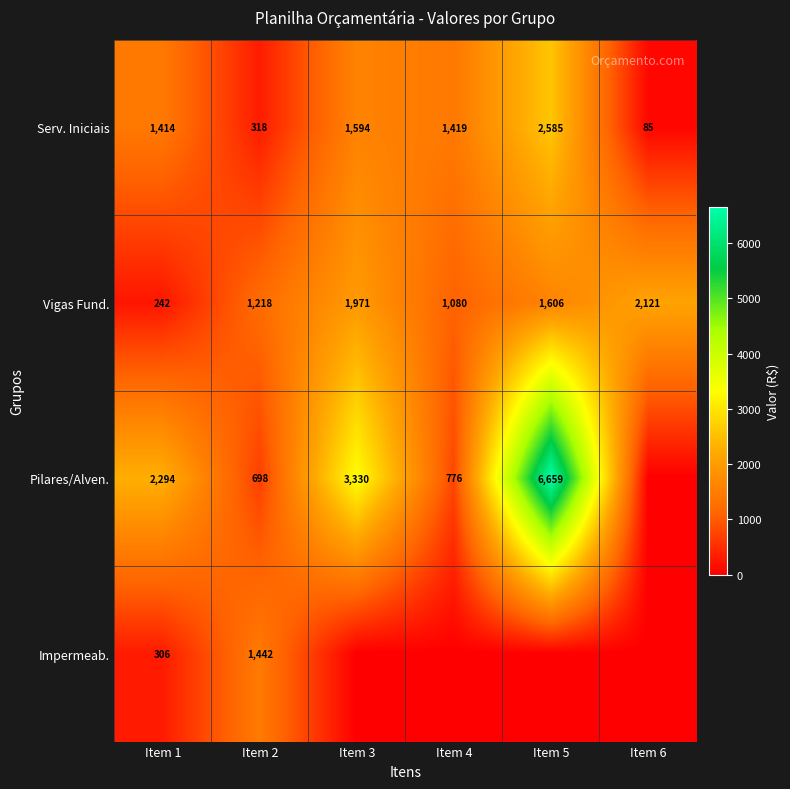

How many positive values does the Pilares/Alven. series have?

5